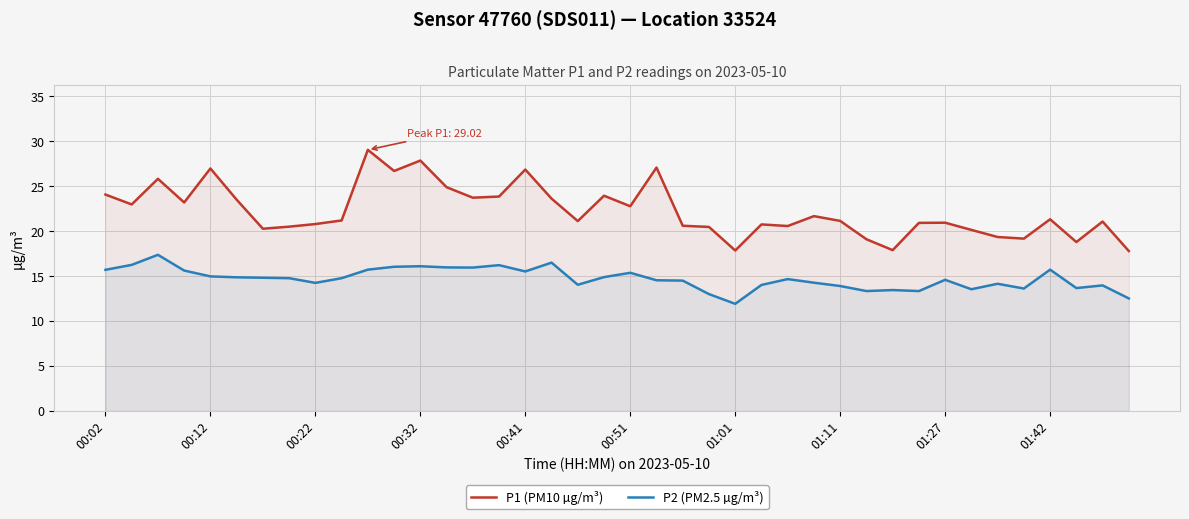

Read the P1 (PM10 µg/m³) value at 01:11.

21.1